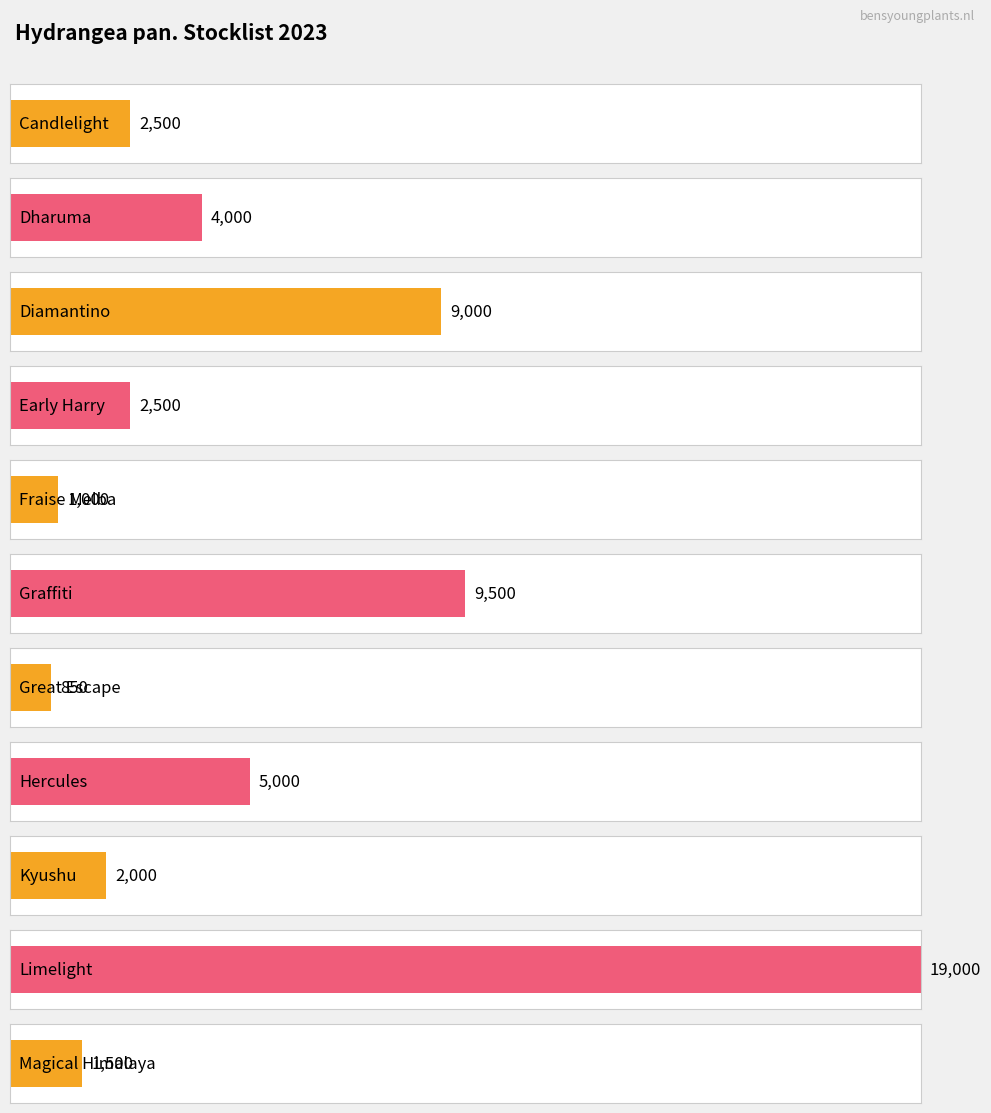

Approximately how many times larger is the value at Fraise Melba compared to Hercules?

0.2